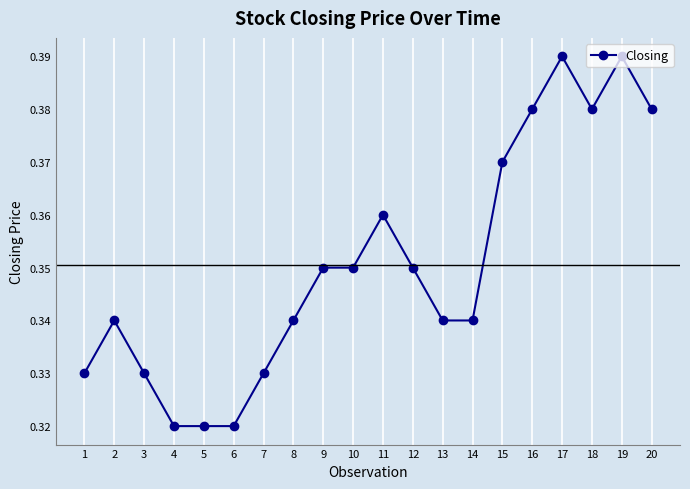

True or false: the data shows 0.5 at 13.

False